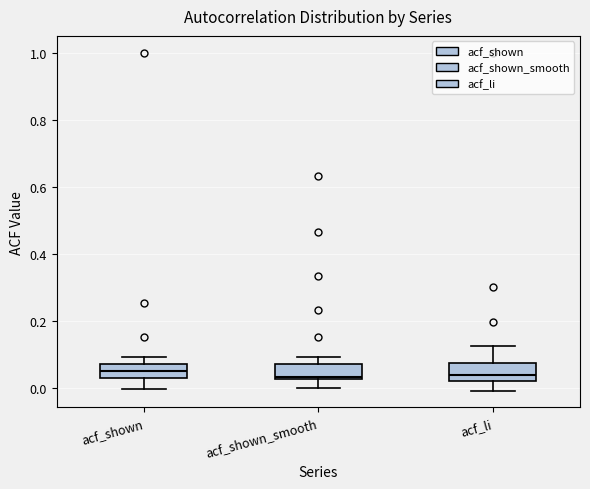

Where does the upper whisker of the box for acf_shown end on the y-axis? The values are not printed on the chart, so give them approximately, as read against the axis.

0.10